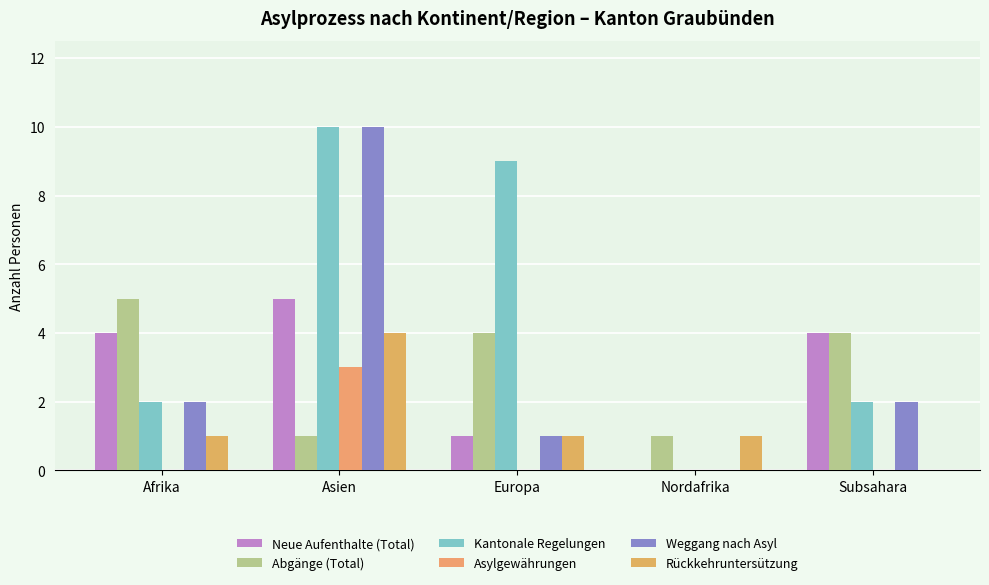

At how many categories does at least one series exceed 7?

2